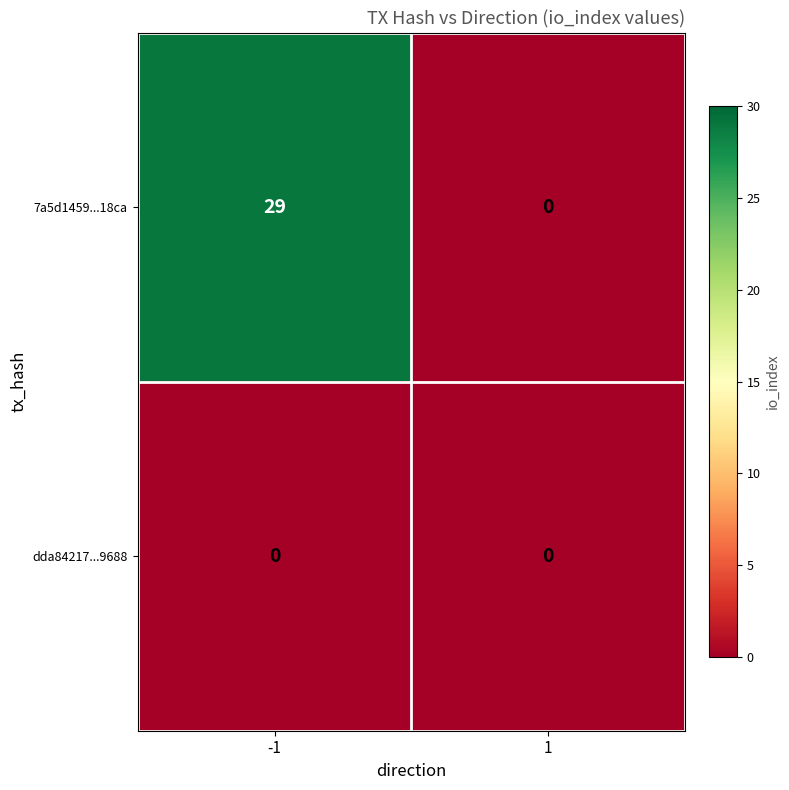

Is the value of dda84217...9688 at 1 greater than the value of 7a5d1459...18ca at -1?

No